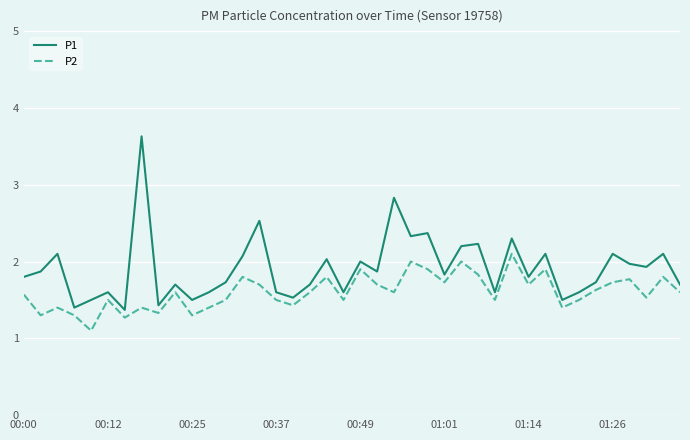

Rank the series by their average value, from lowest to highest.

P2, P1